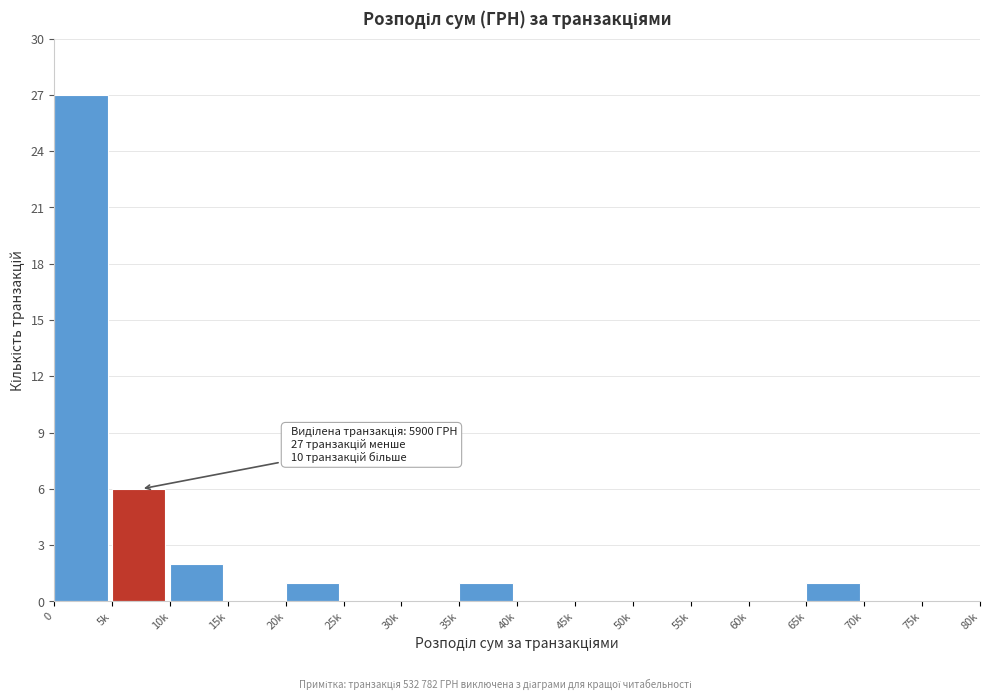

Reading left to right, list all the values displayed in this chart.

0=27	5k=6	10k=2	15k=0	20k=1	25k=0	30k=0	35k=1	40k=0	45k=0	50k=0	55k=0	60k=0	65k=1	70k=0	75k=0